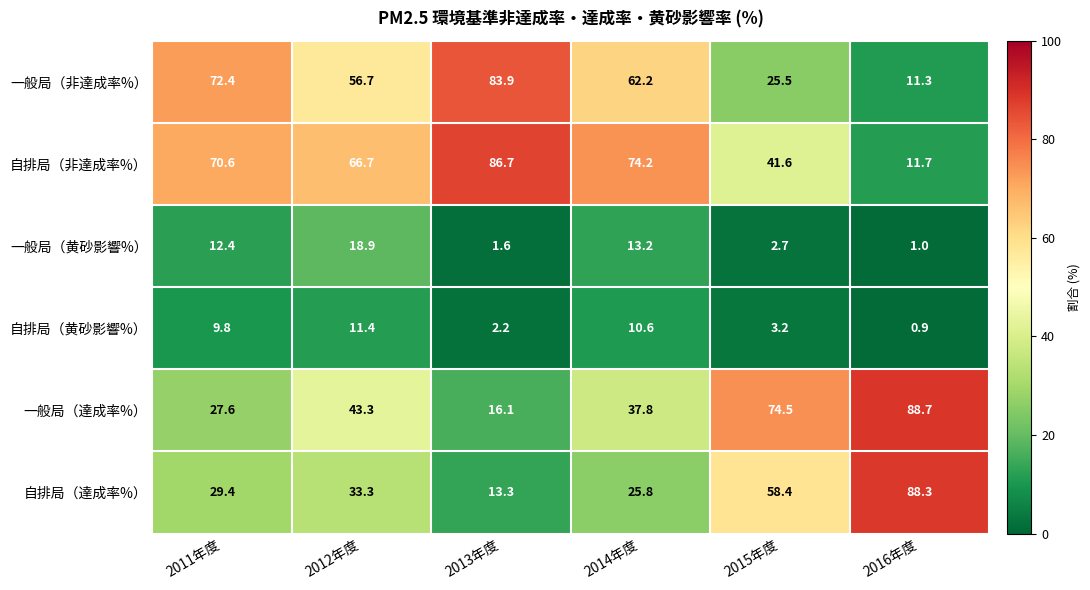

What is the difference between the highest and lowest values at 2014年度?

63.6